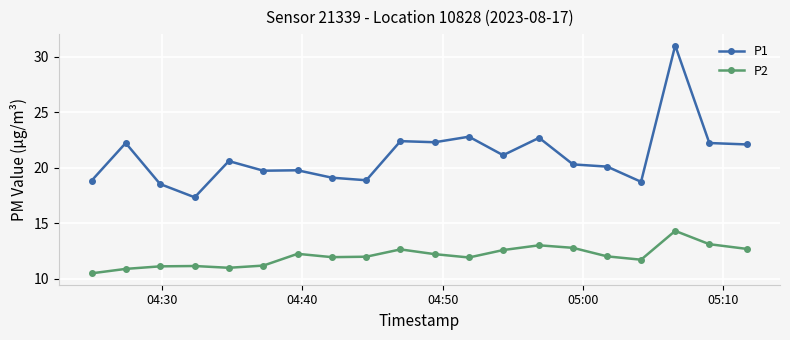

What is the value of the P2 point at the 20th from the left?

12.7